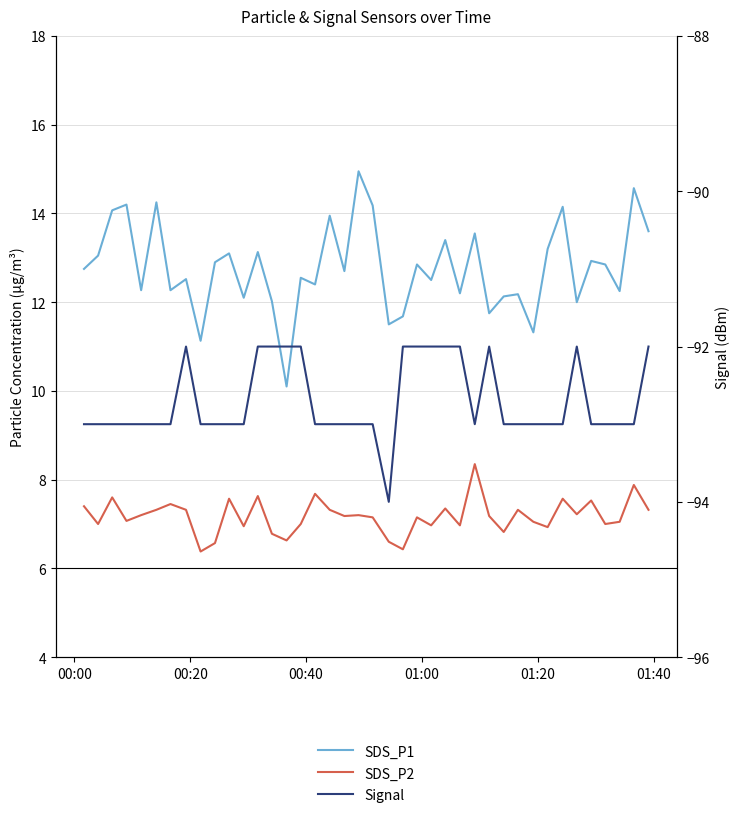

Is this an area chart (filled region under the line)?

No